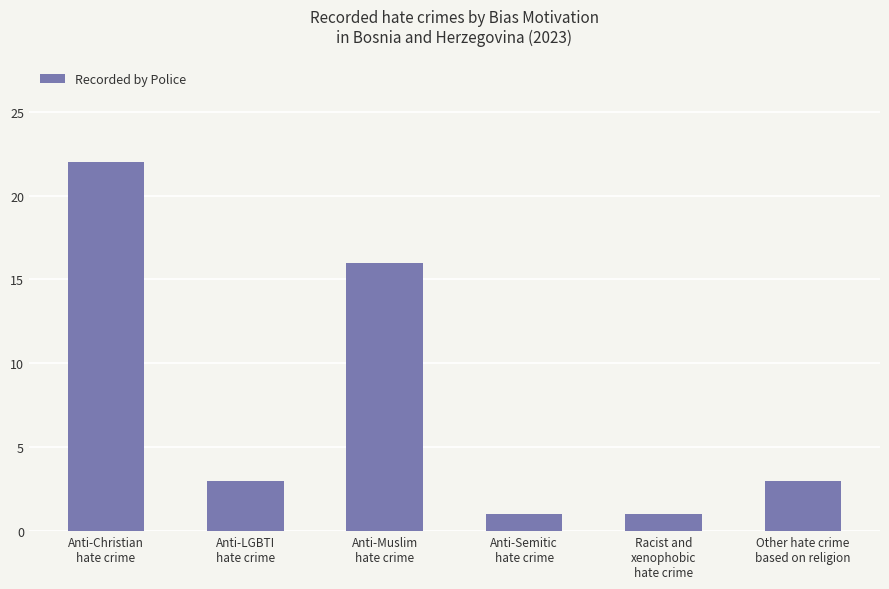

What is the greatest value displayed?

22